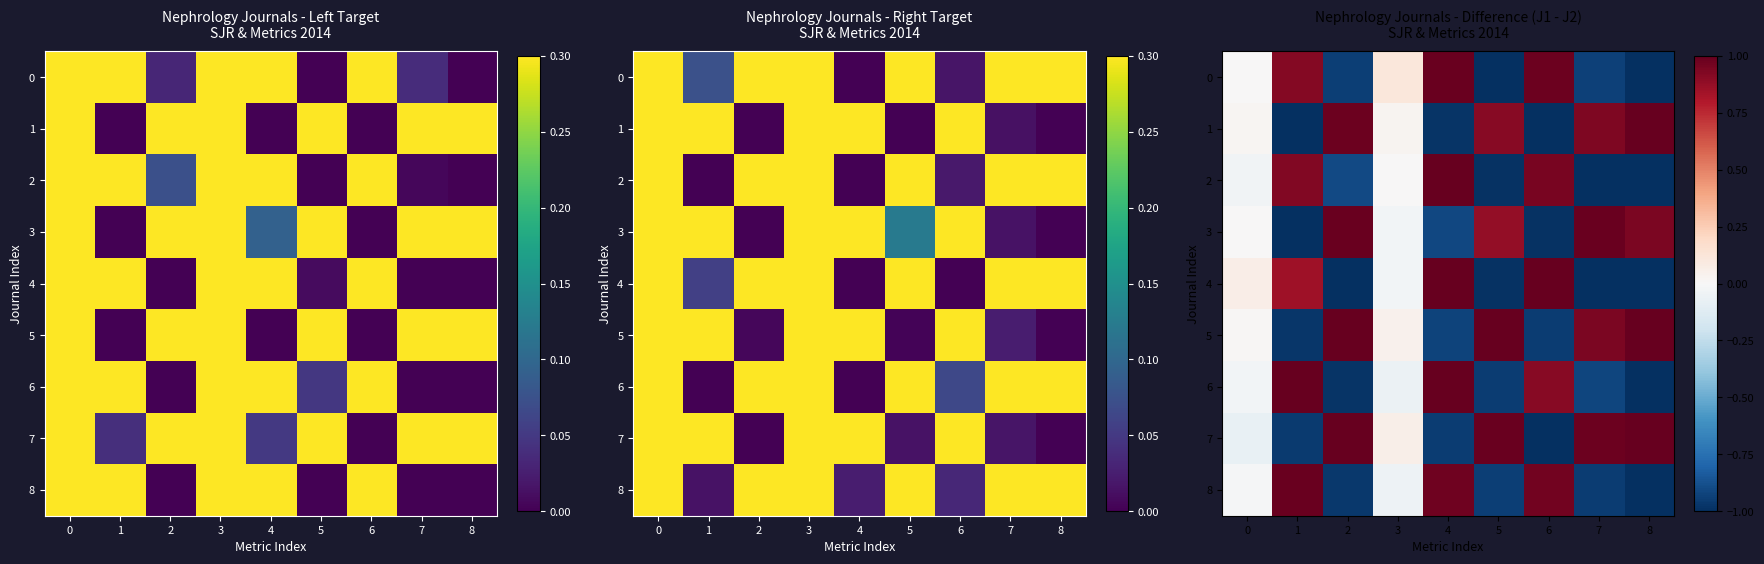

Which series has the largest total across all categories?

5